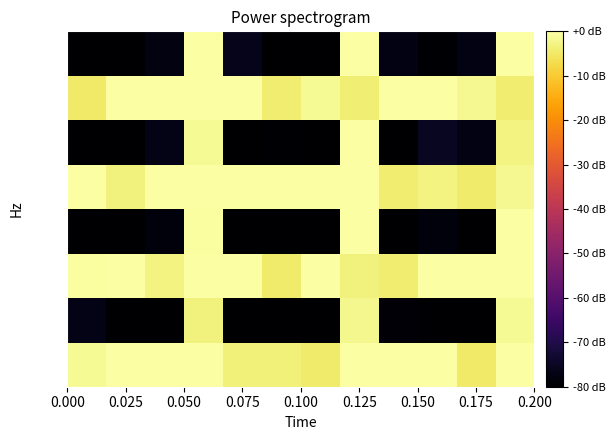

How many series are shown in this chart?

8